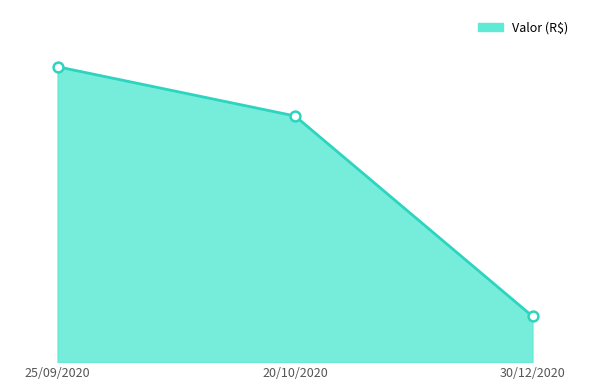

What is the change in value from 25/09/2020 to 20/10/2020?

-5312.9